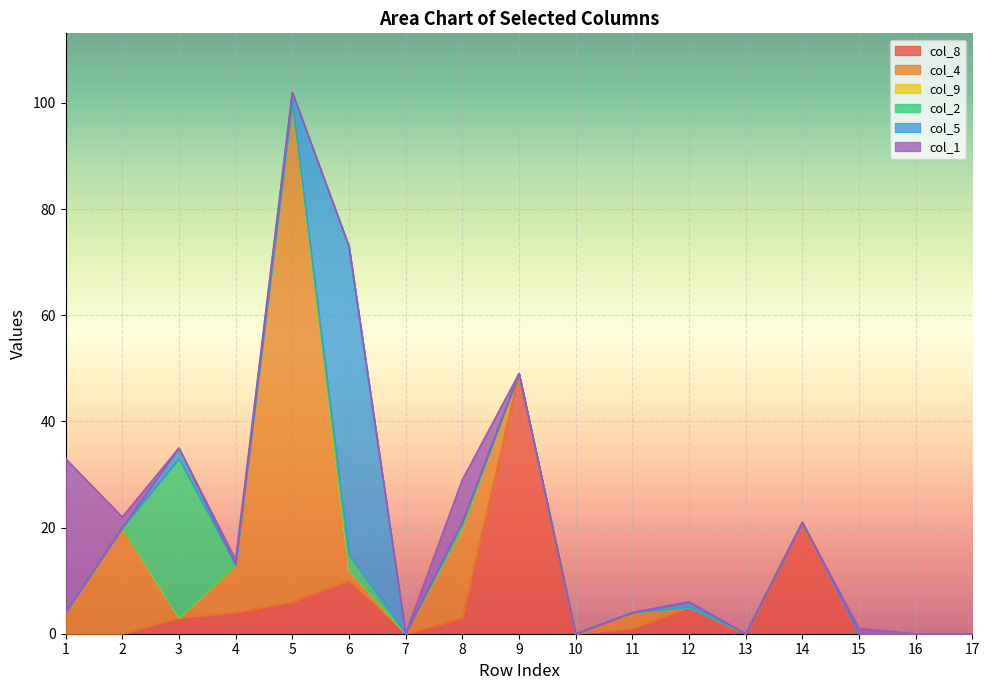

Which series has the largest total across all categories?

col_4